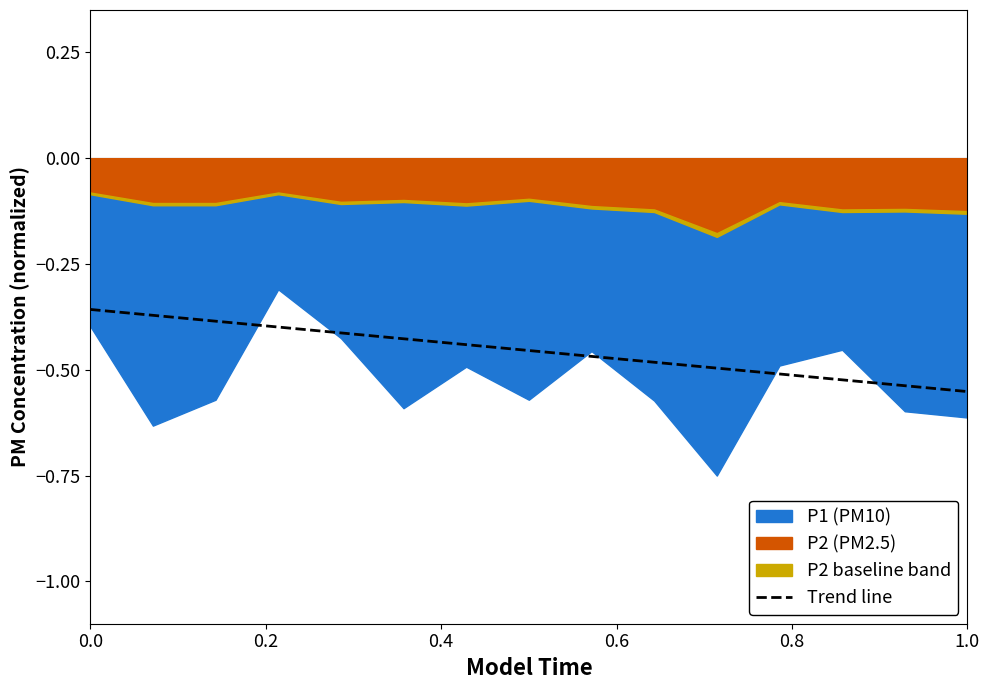

What is the difference between the second highest and second lowest values?

0.2